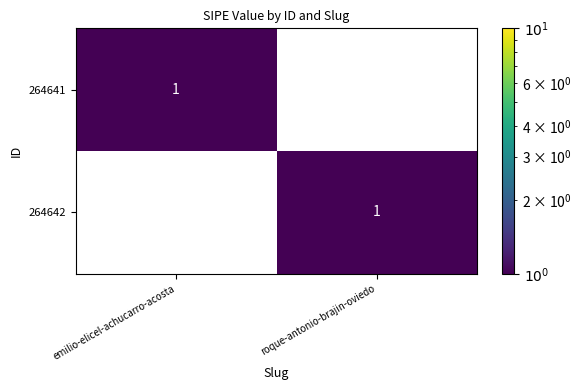

At which label does 264642 reach its minimum?

emilio-elicel-achucarro-acosta